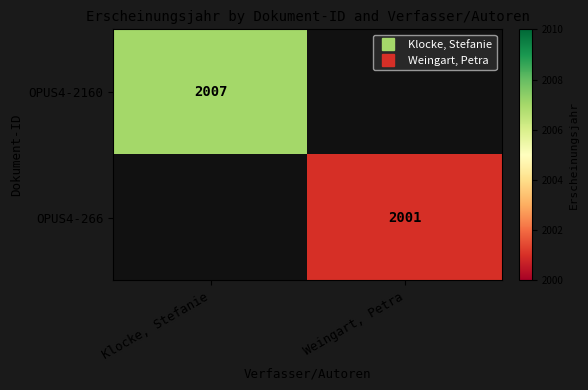

What is the smallest value displayed?

2001.0